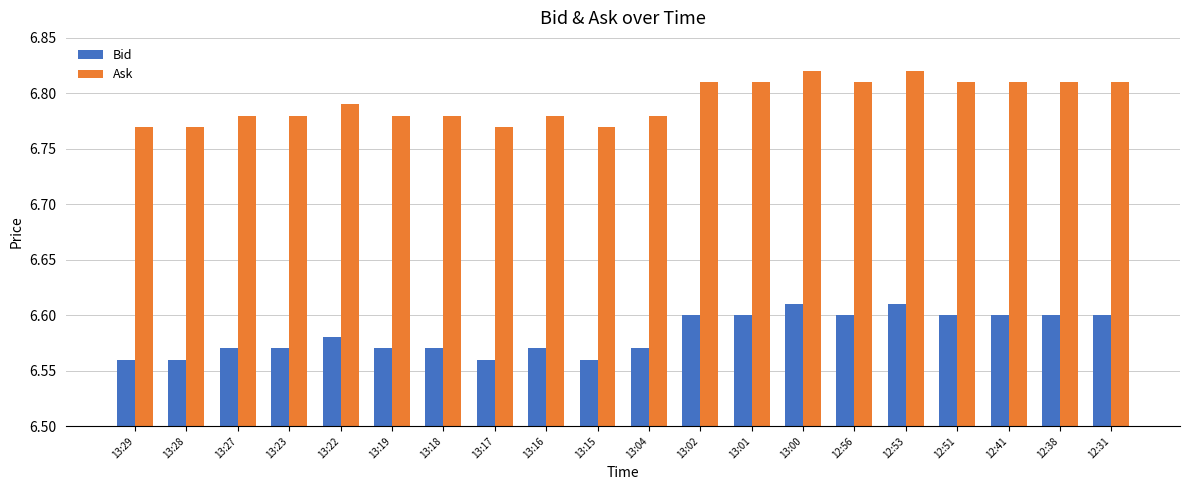

What is the label of the 9th bar from the left?

13:16